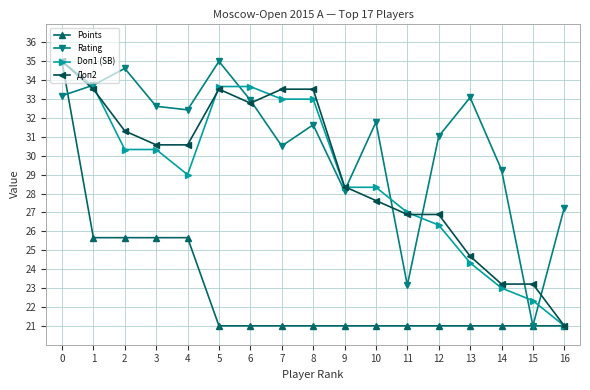

Is this an area chart (filled region under the line)?

No